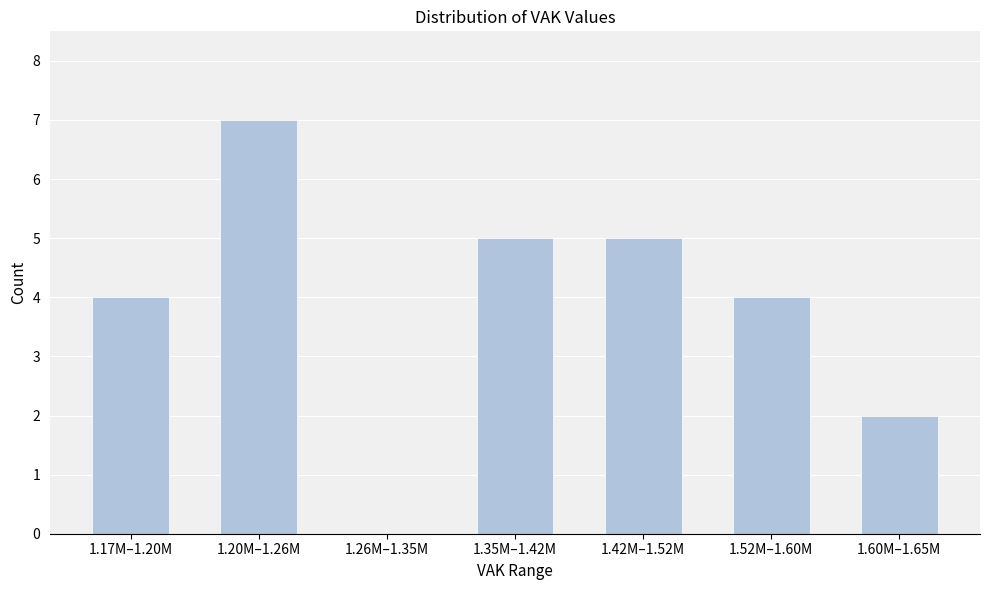

Reading left to right, extract all data points from this chart.

1.17M–1.20M=4	1.20M–1.26M=7	1.26M–1.35M=0	1.35M–1.42M=5	1.42M–1.52M=5	1.52M–1.60M=4	1.60M–1.65M=2